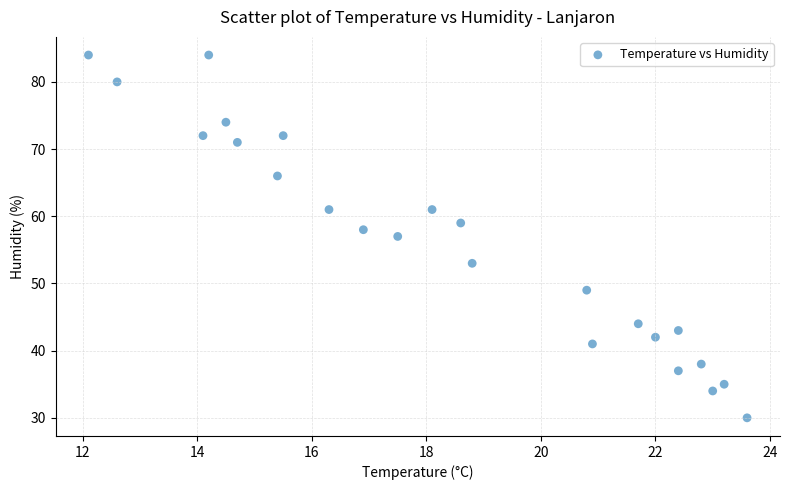

What is the range of Y values (max minus min)?

54